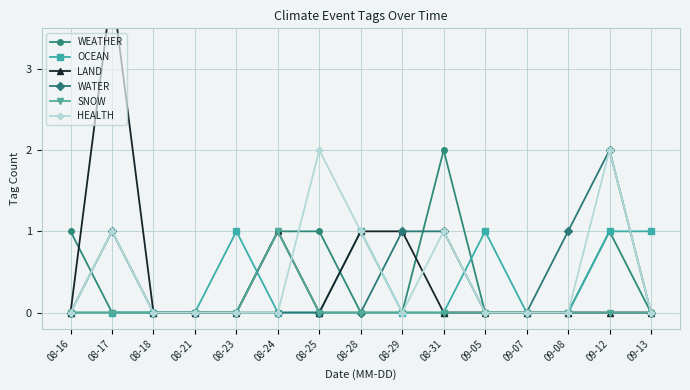

How many series are shown in this chart?

6